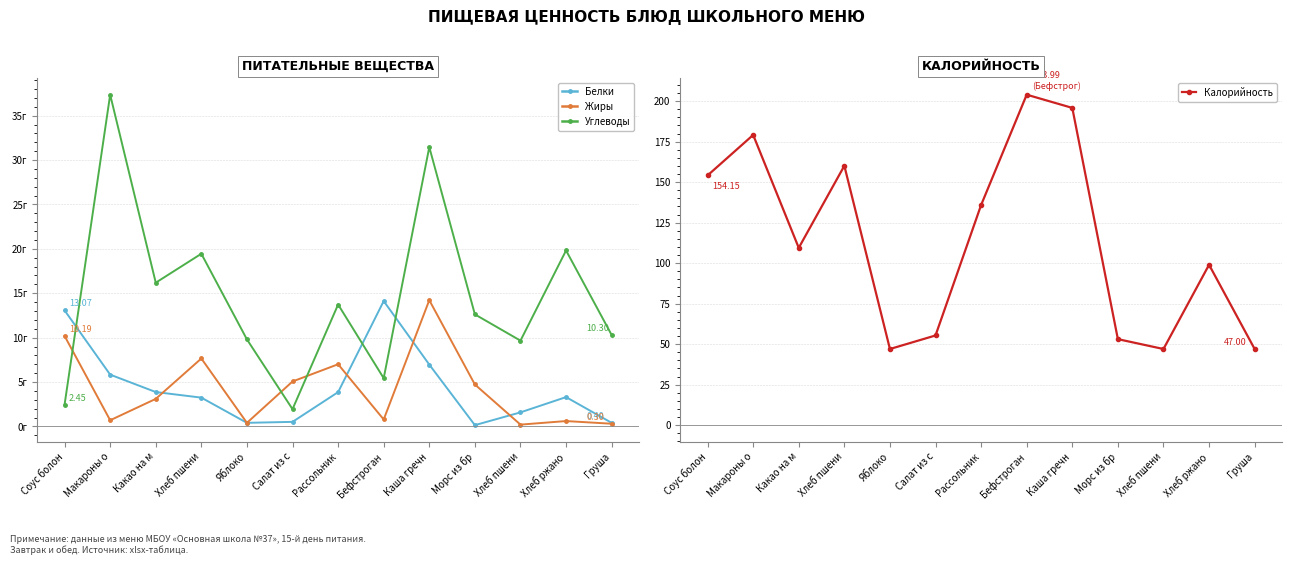

At which label is Белки closest to 7?

Каша гречн